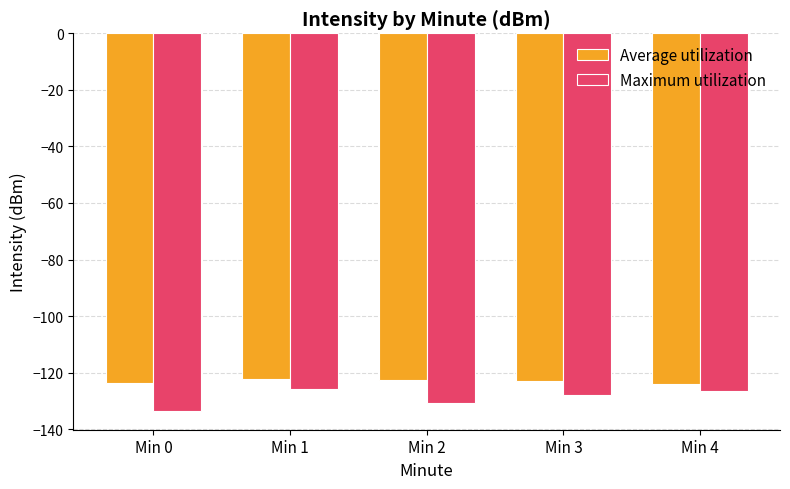

List the labels in order of Average utilization value, smallest first.

Min 4, Min 0, Min 3, Min 2, Min 1